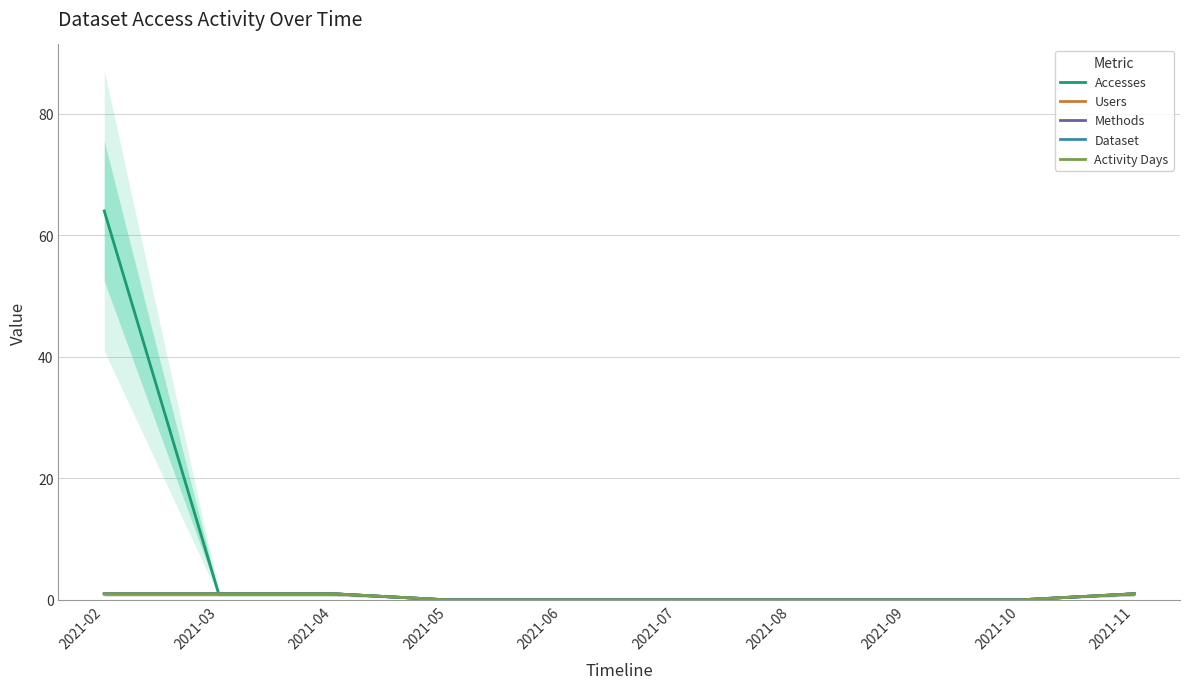

True or false: Dataset and Activity Days cross at least once.

False